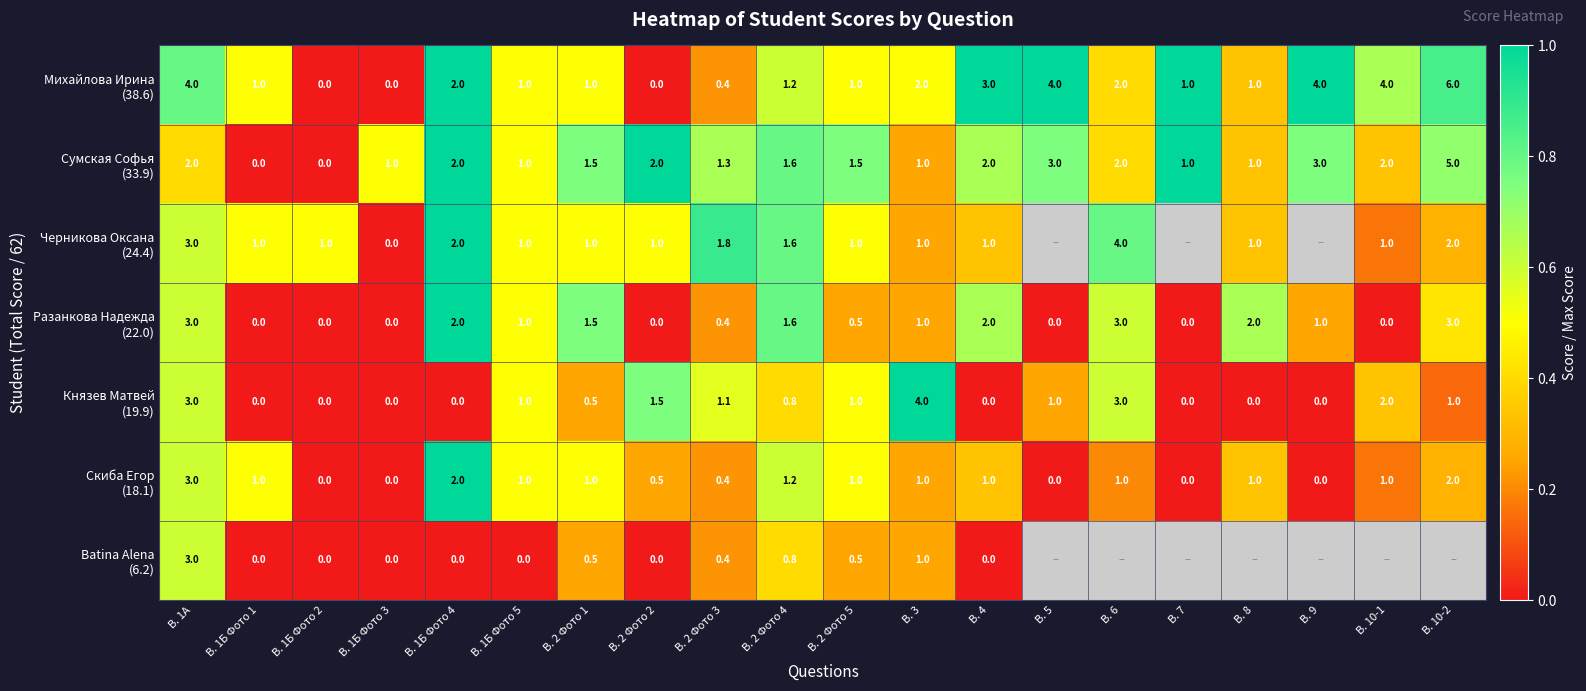

What is the total value across all series at В. 3?

11.0